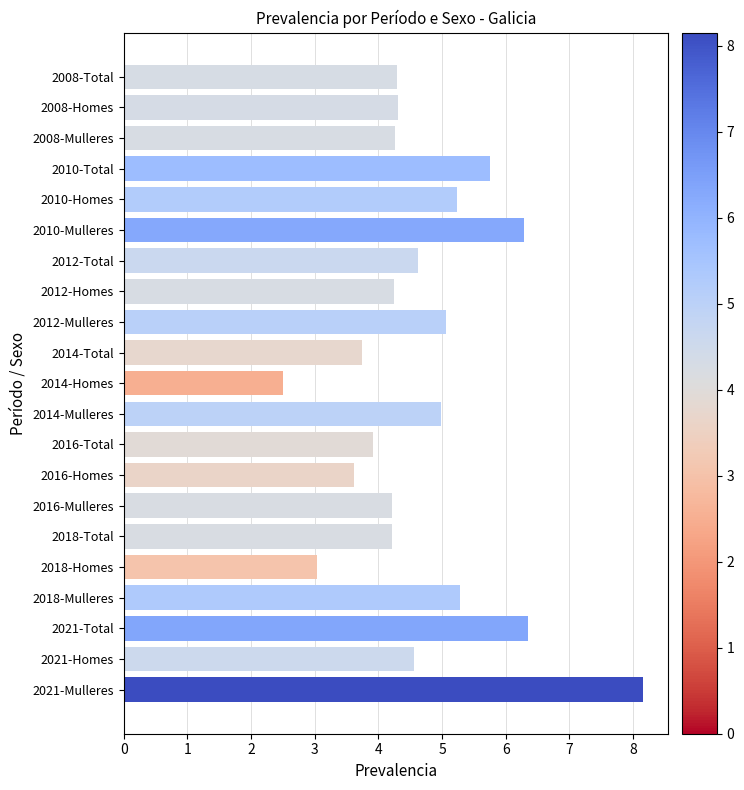

What is the change in value from 2010-Mulleres to 2021-Mulleres?

+1.9